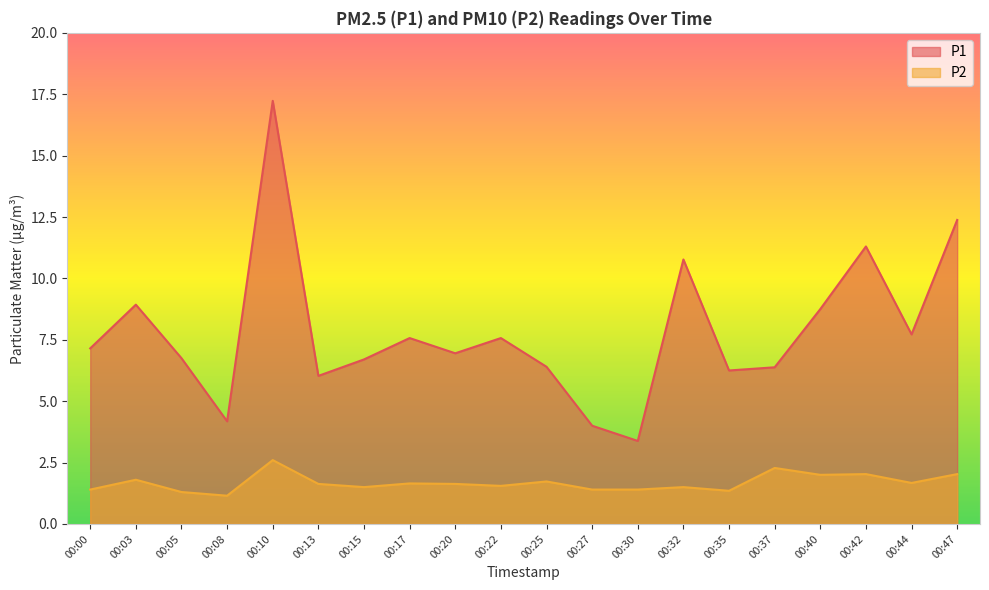

What value does the P1 series have at 00:42?

11.3